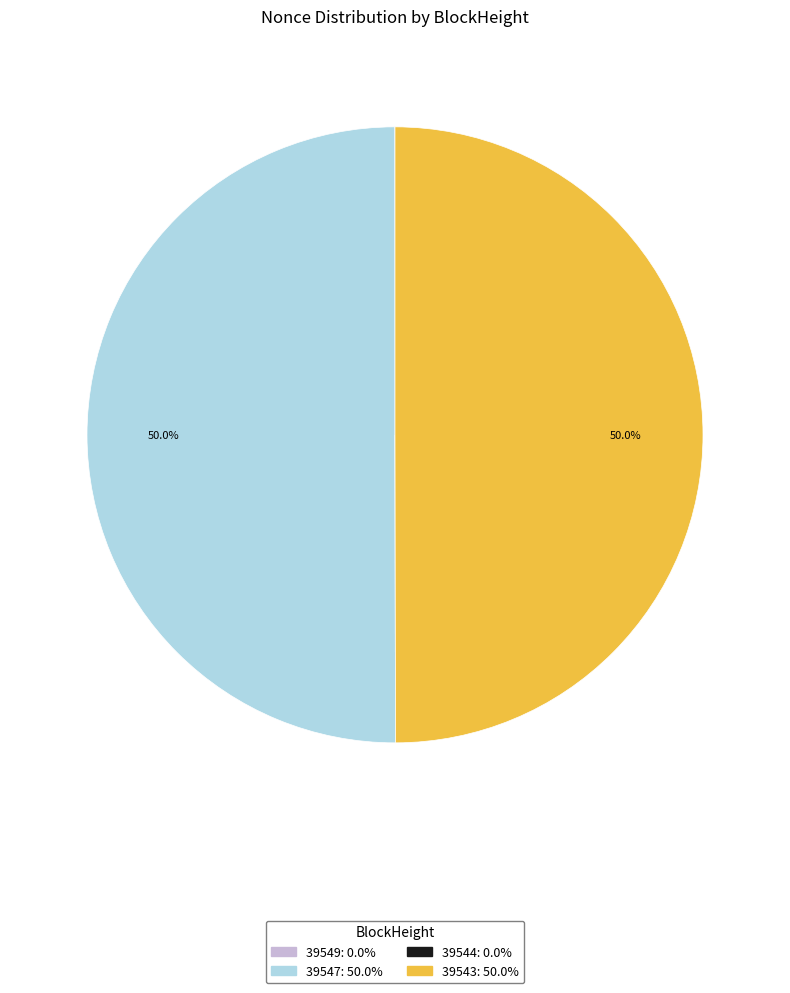

What percentage is NOT represented by 39547?

50.0%